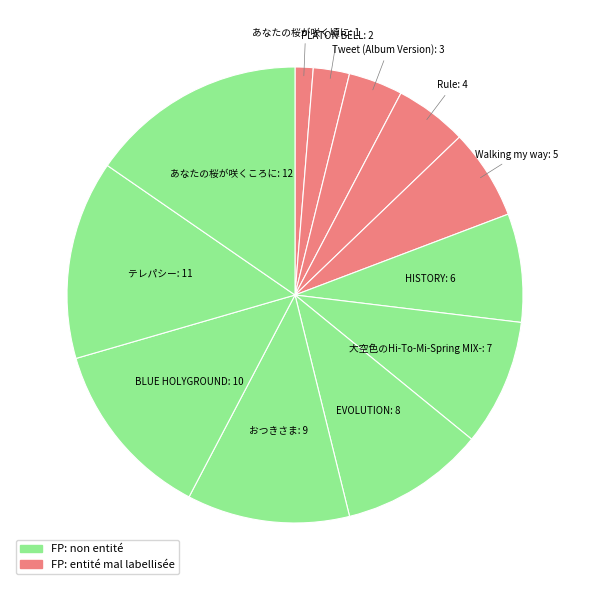

Is the sum of Tweet (Album Version): 3 and HISTORY: 6 greater than half?

No